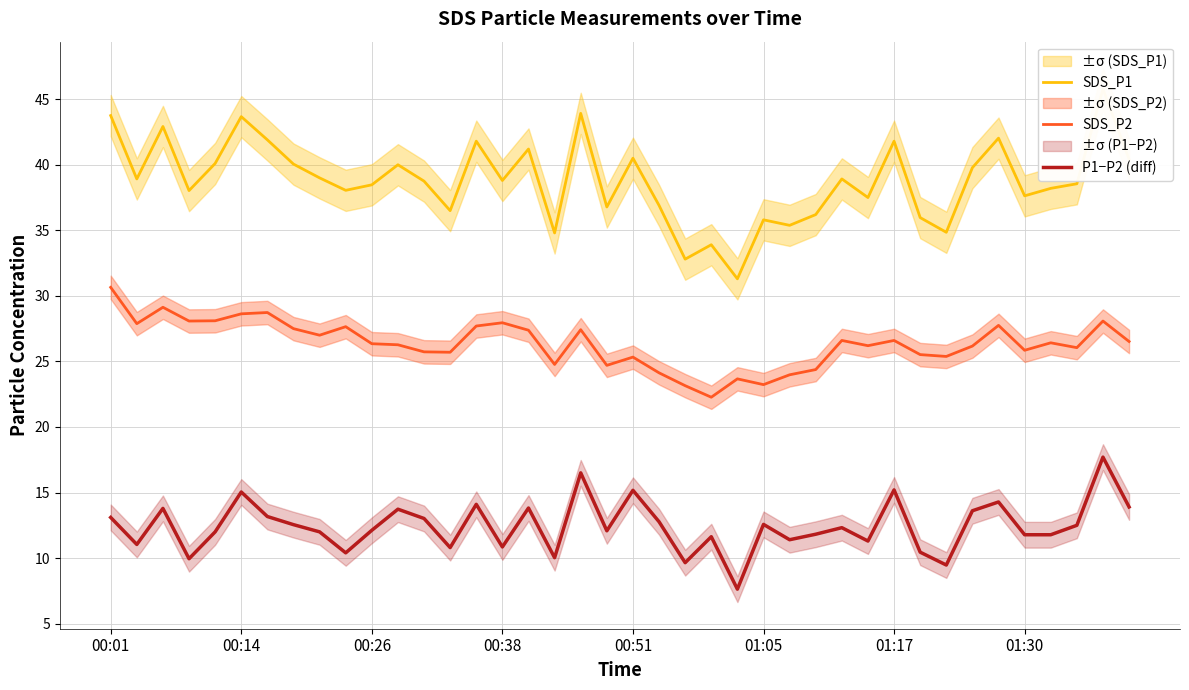

True or false: SDS_P2 has a value of 13.7 at 33.

False